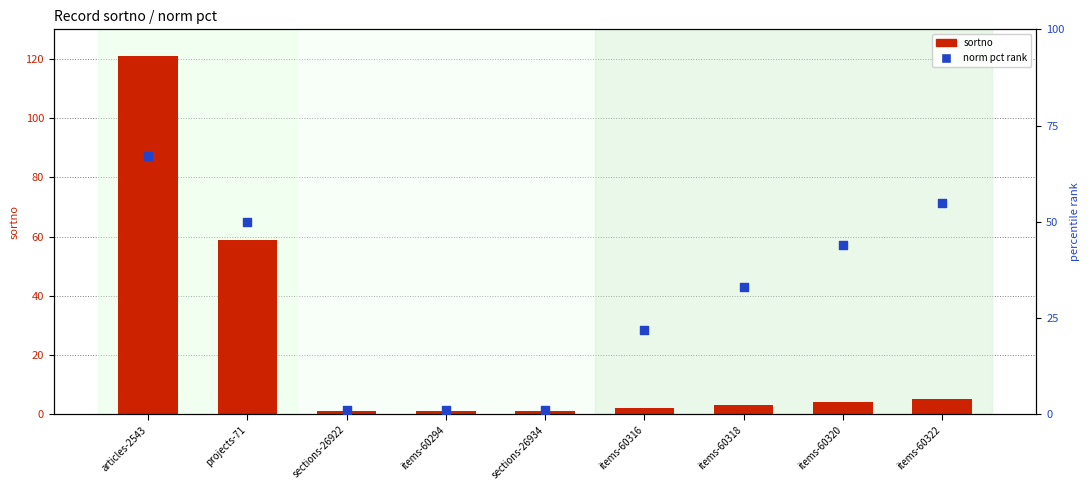

Which series has the largest Y range (max minus min)?

sortno